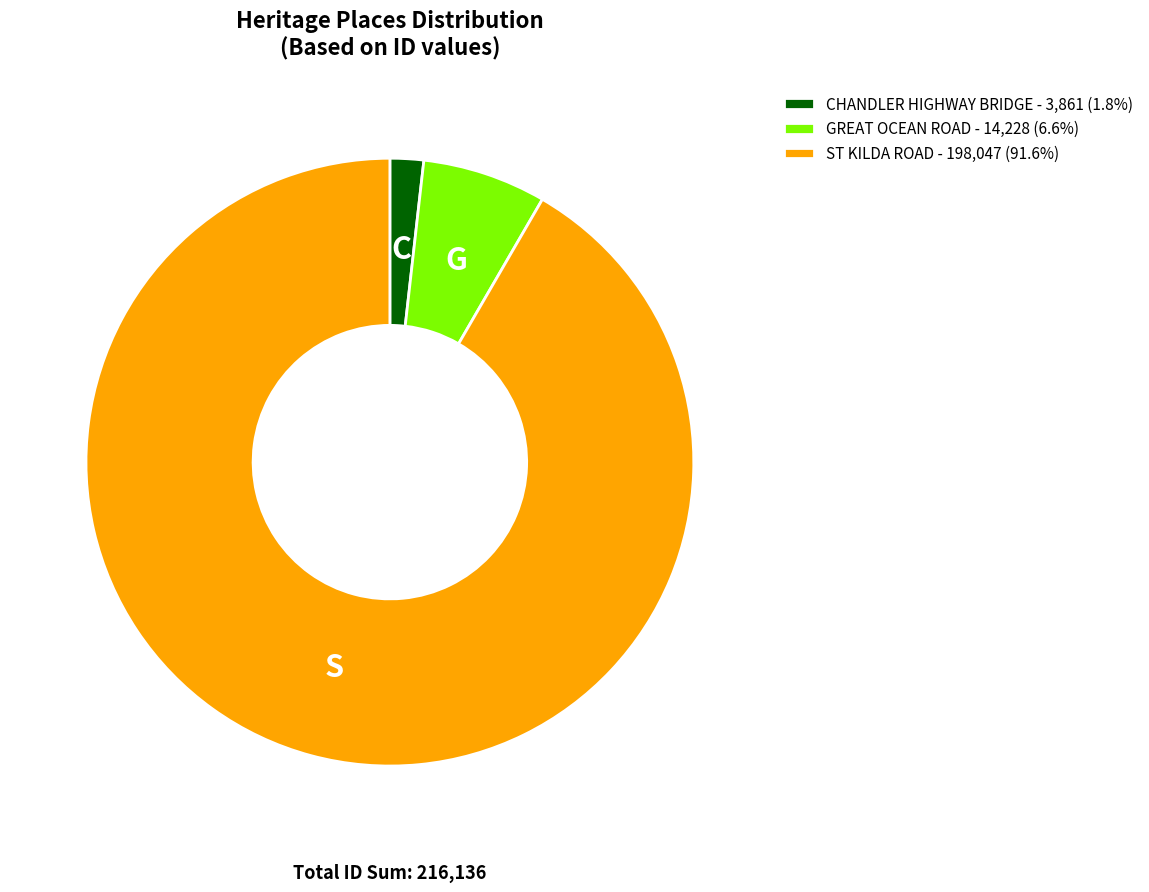

Do GREAT OCEAN ROAD - 14,228 (6.6%) and ST KILDA ROAD - 198,047 (91.6%) together represent more than half of the pie?

Yes